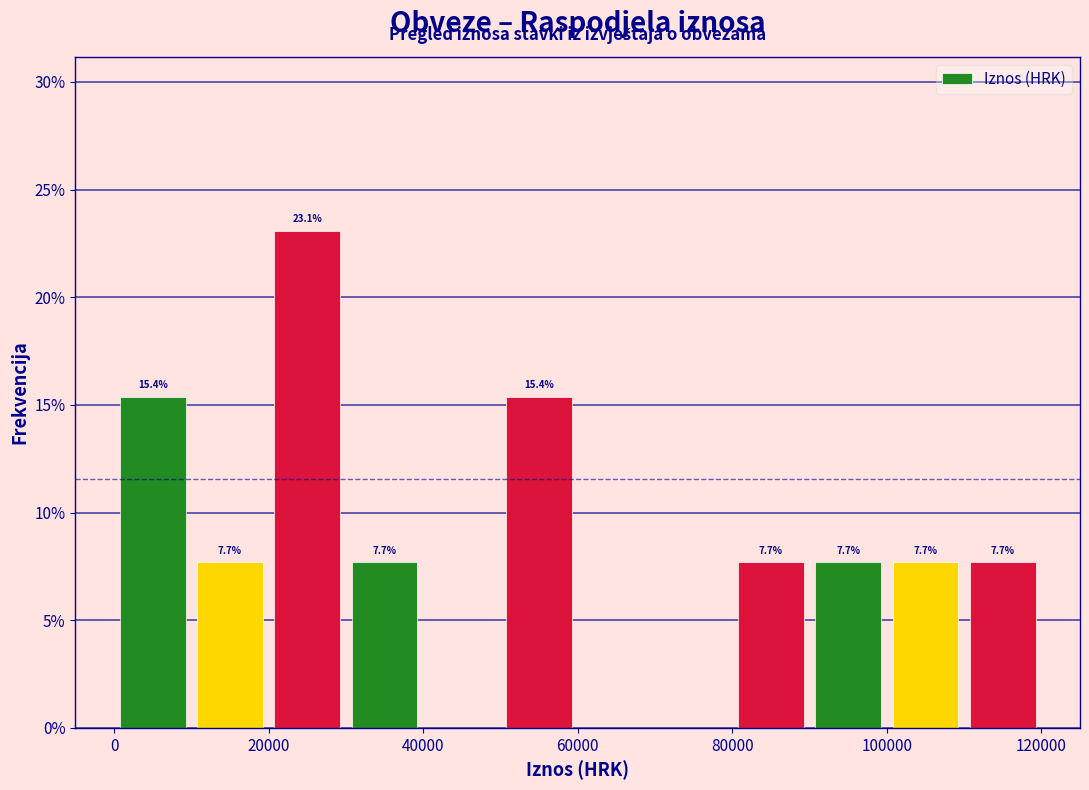

Over which range of the x-axis is the bar tallest?

20000 to 30000